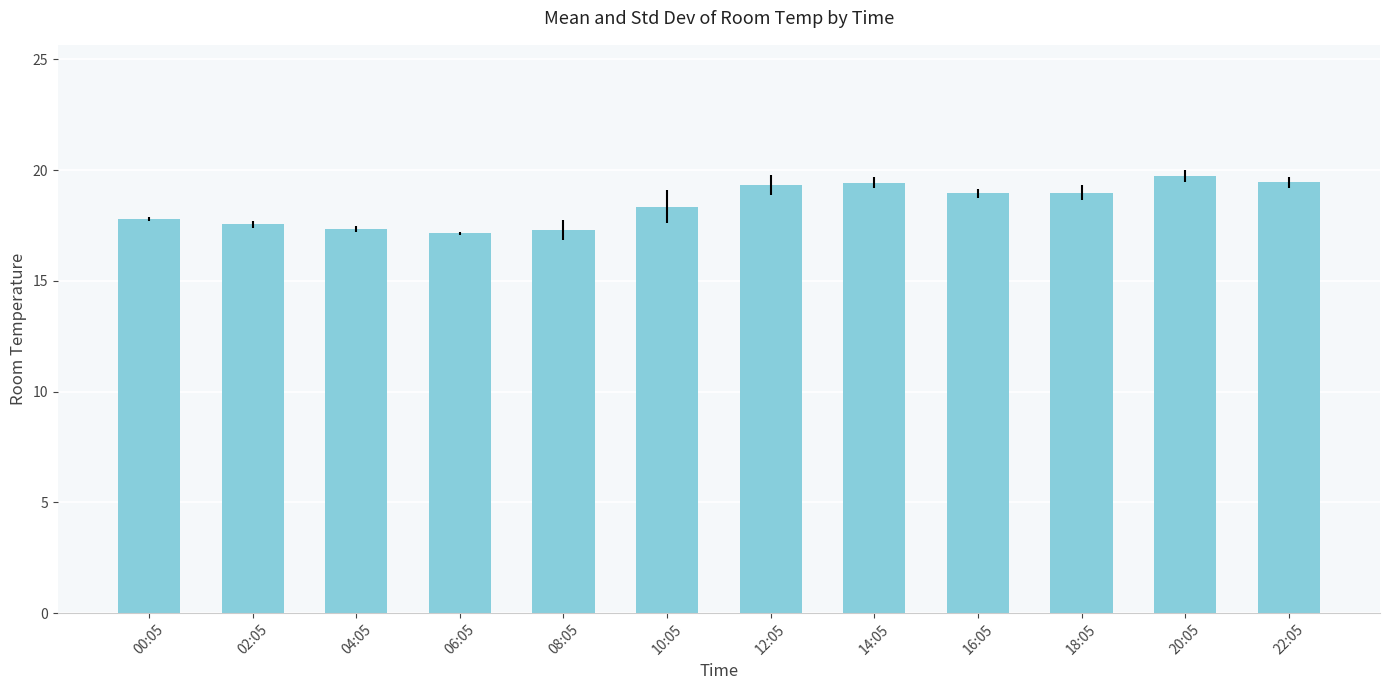

What is the average value?

18.5